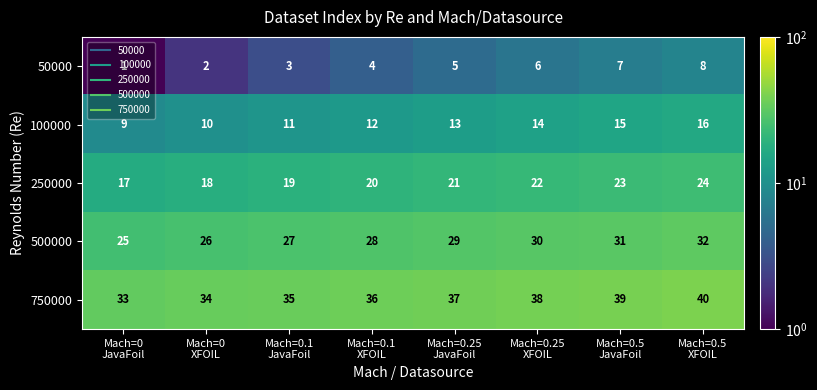

List the series in order of their peak value, lowest first.

50000, 100000, 250000, 500000, 750000